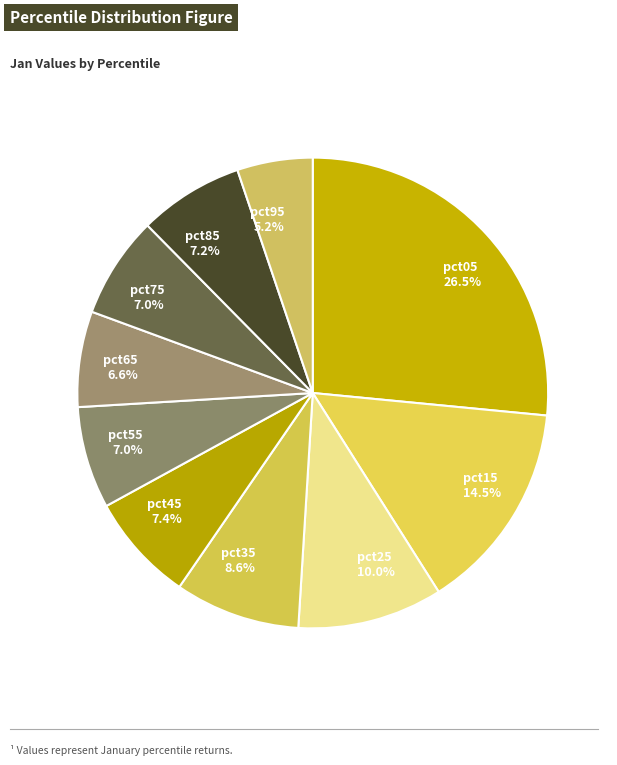

To the nearest percent, what is the difference between the largest and smallest slice percentages?

21%